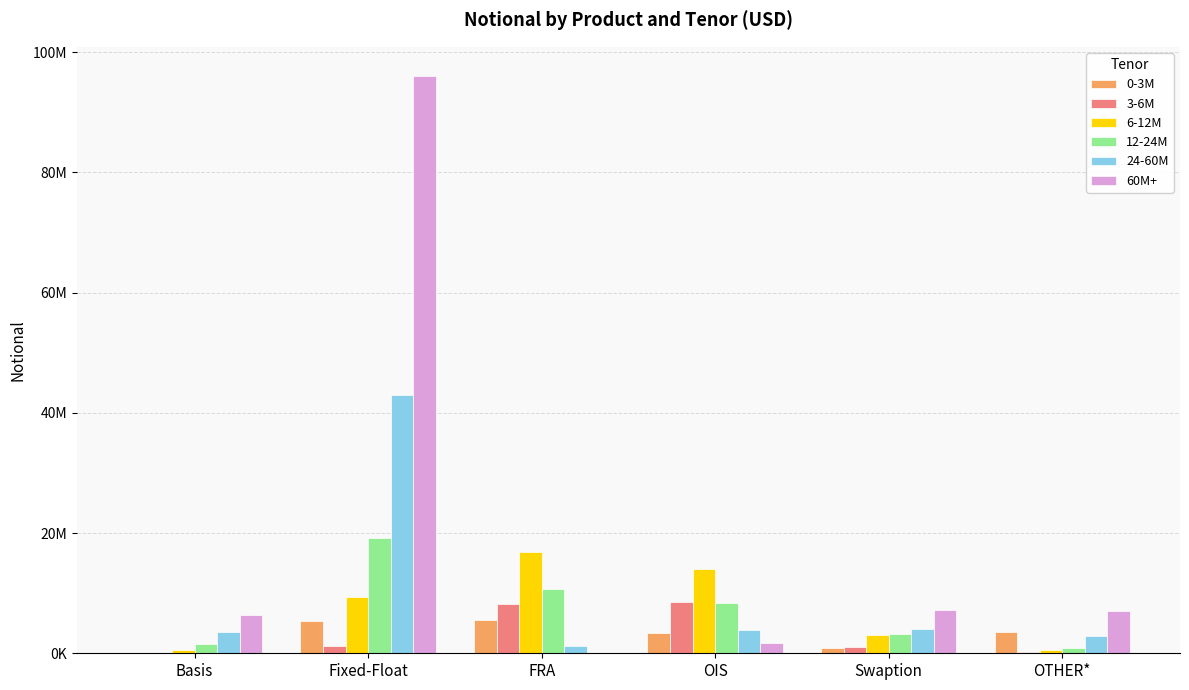

Does the chart contain stacked bars?

No